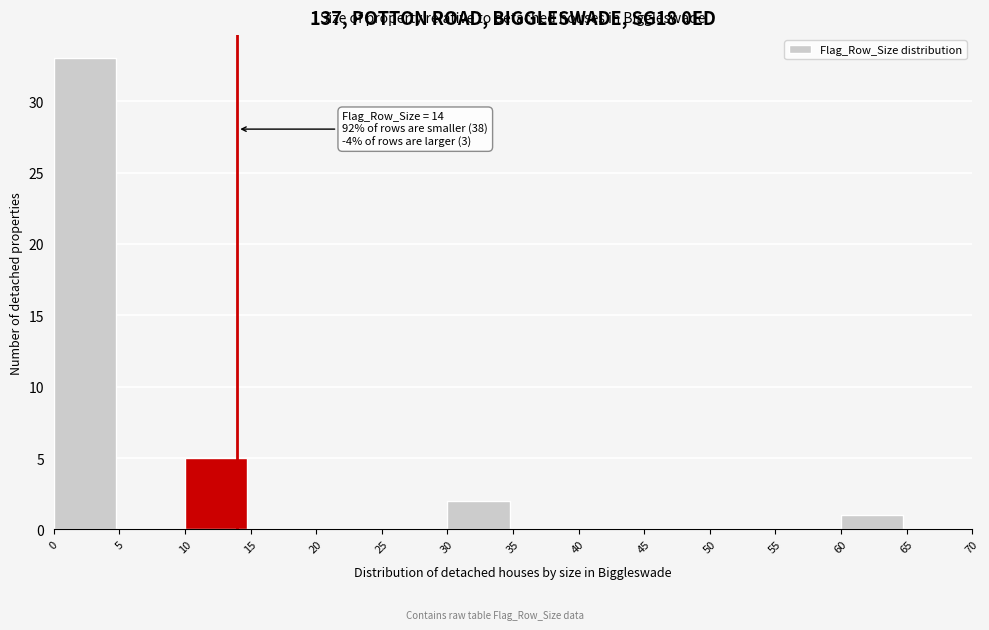

Over which range of the x-axis is the bar tallest?

0 to 5